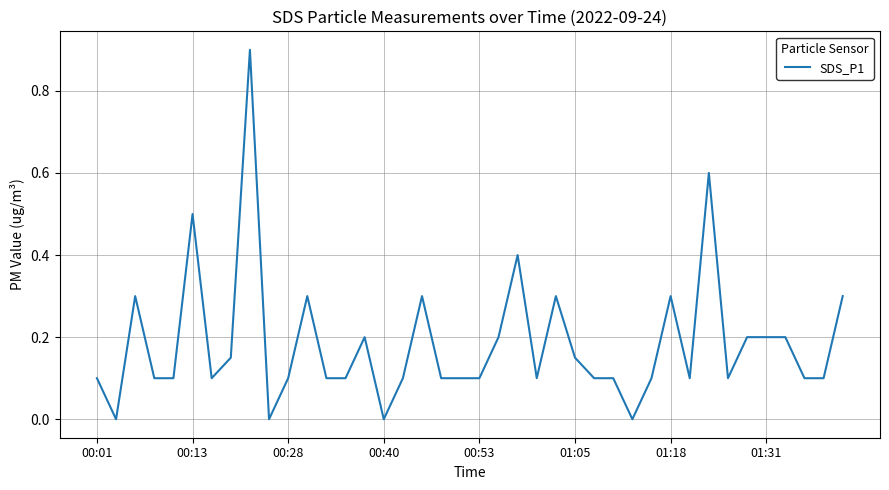

What is the greatest value displayed?

0.9